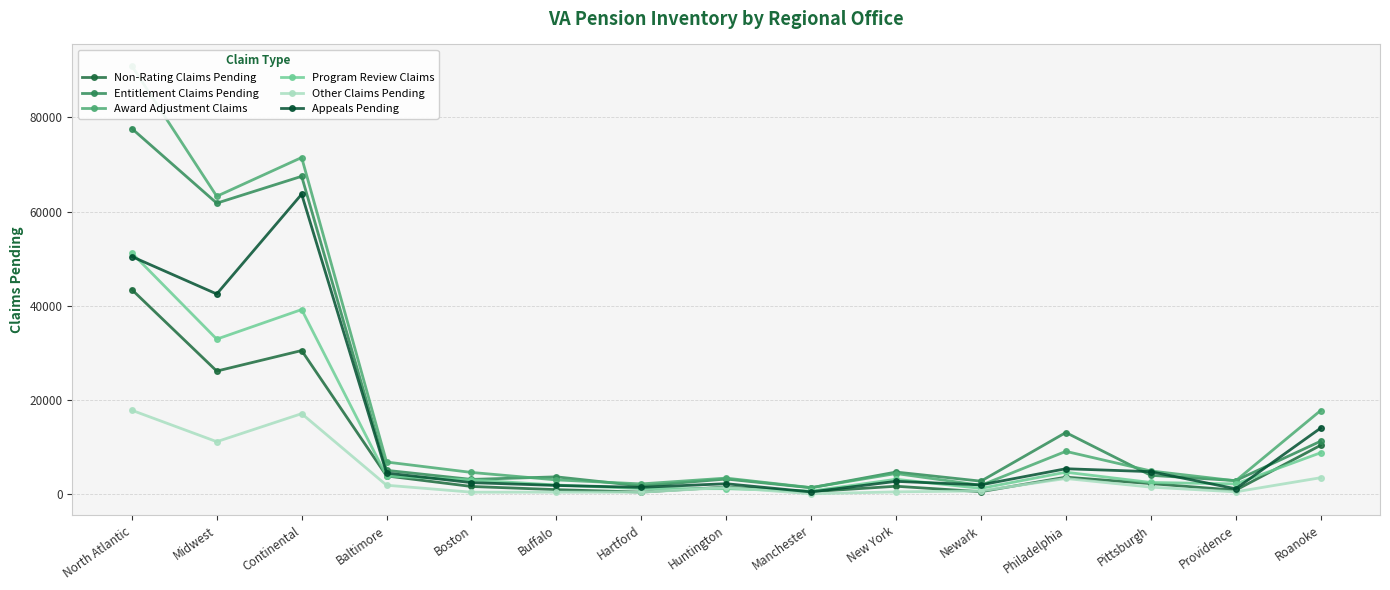

What is the lowest value of the Other Claims Pending series?

91